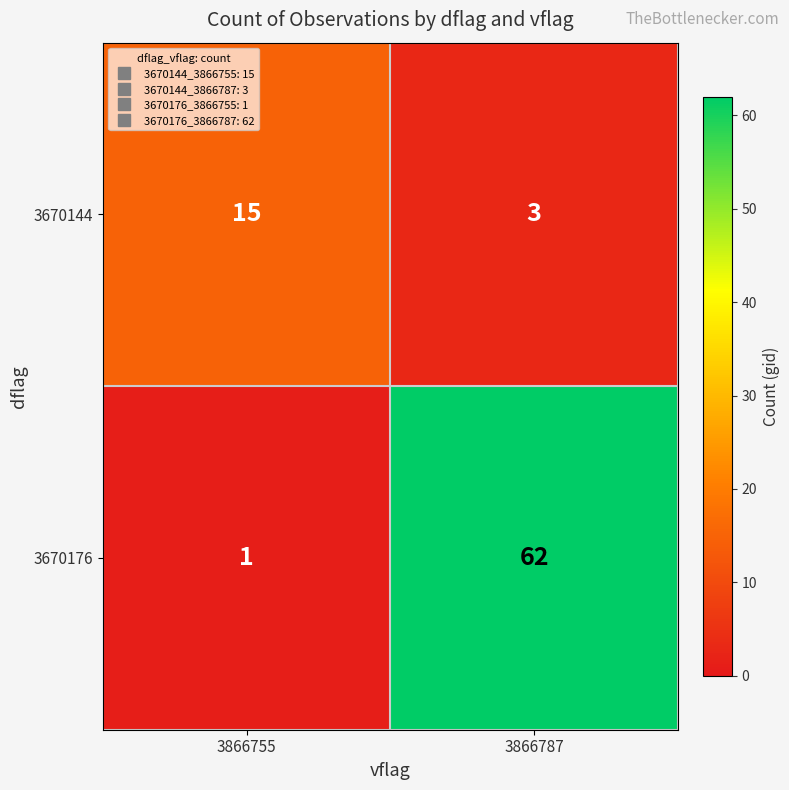

What is the maximum value for 3670176?

62